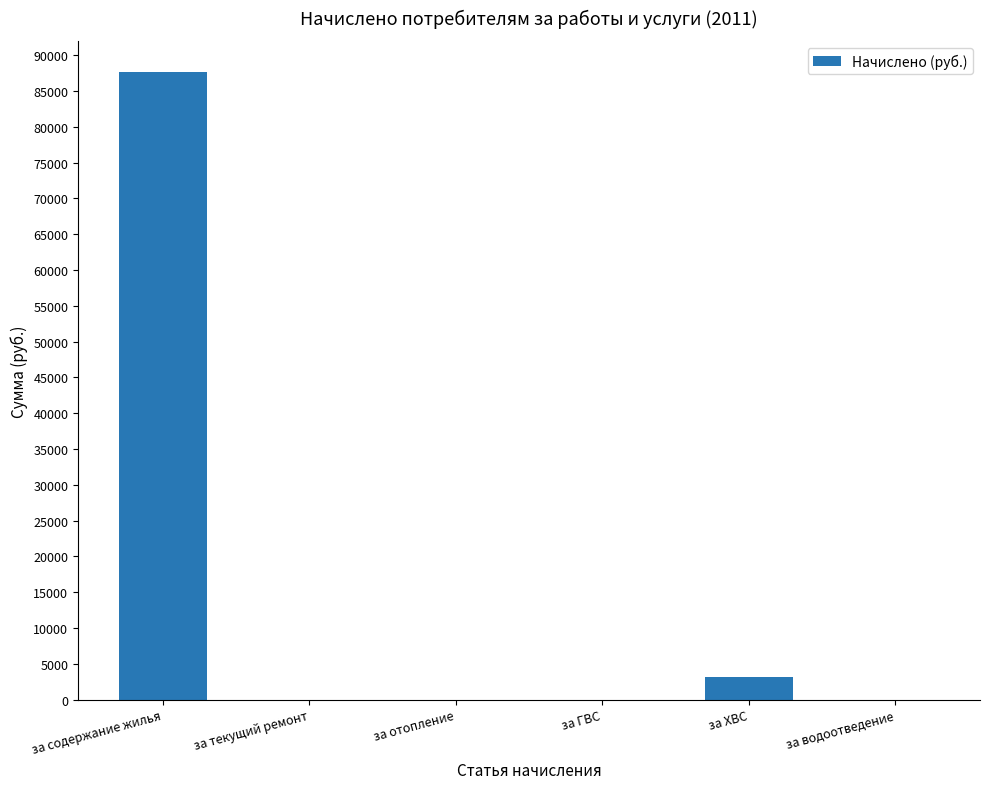

What is the change in value from за содержание жилья to за ГВС?

-87593.7